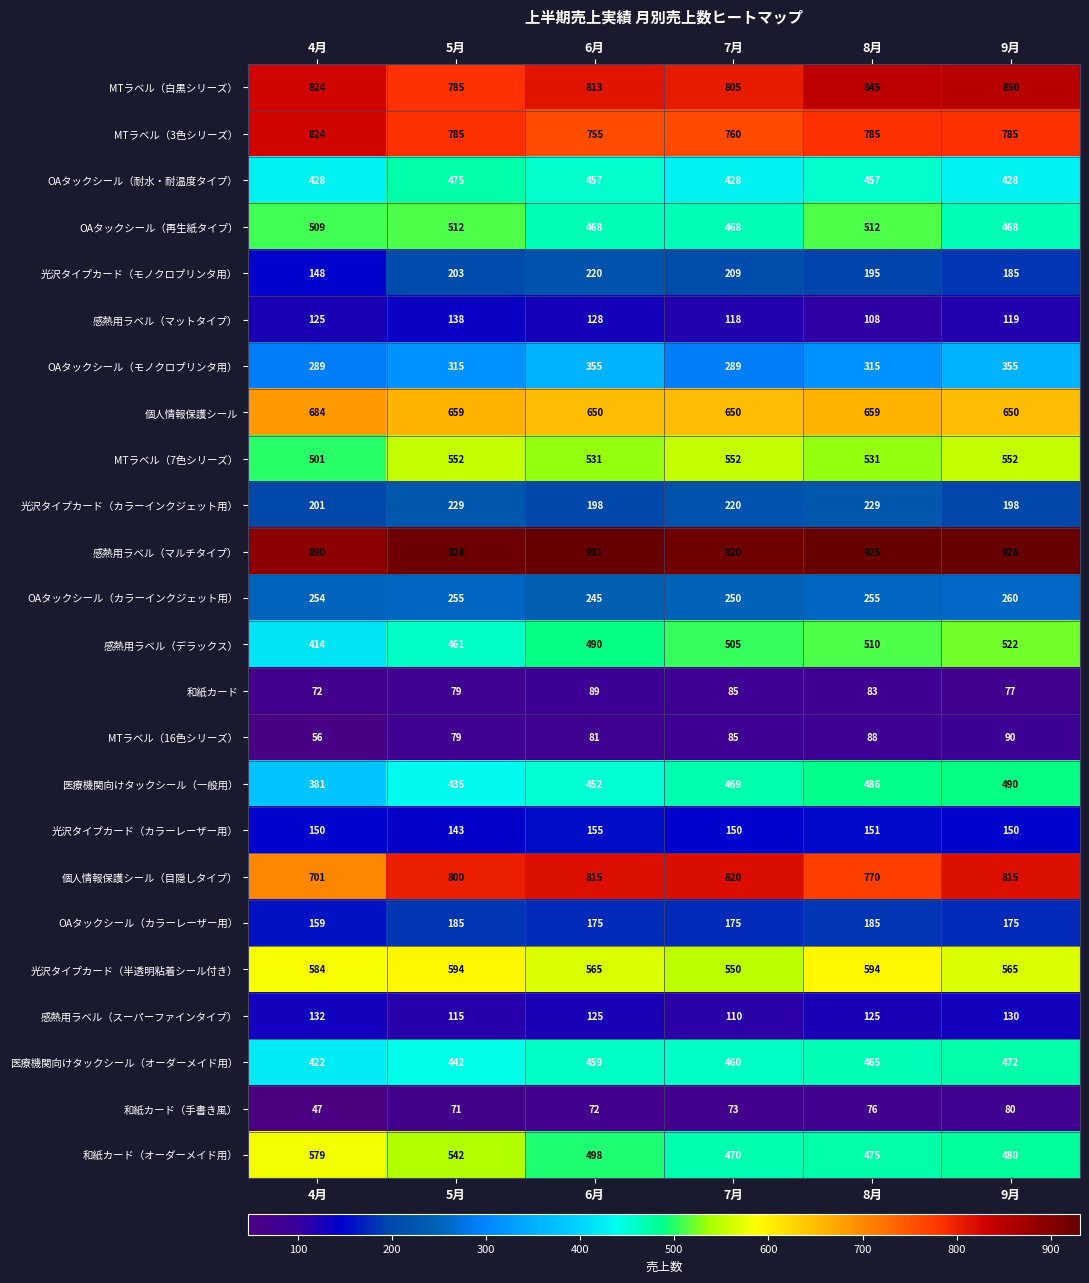

What is the approximate value of MTラベル（16色シリーズ） at 9月, to the nearest 5?

90